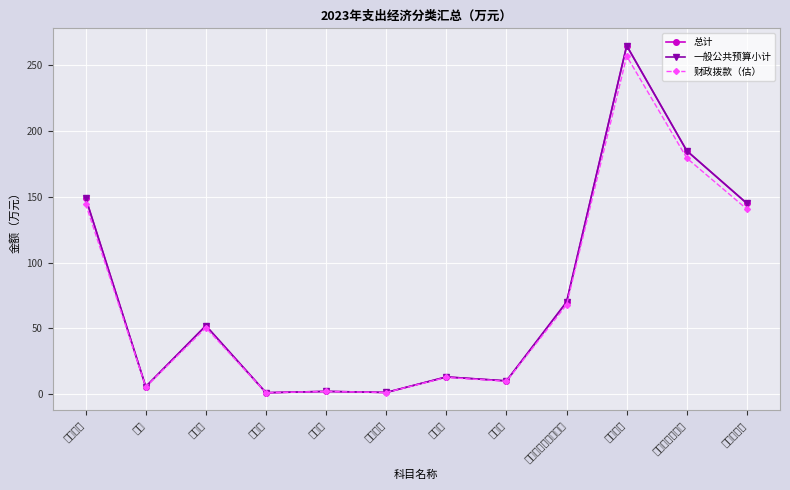

Reading right to left, transcribe all the data shown in this chart.

总计: 145.0	185.0	265.0	70.0	10.0	13.0	1.2	2.0	1.0	52.0	5.6	149.2
一般公共预算小计: 145.0	185.0	265.0	70.0	10.0	13.0	1.2	2.0	1.0	52.0	5.6	149.2
财政拨款（估）: 140.7	179.4	257.1	67.9	9.7	12.6	1.2	1.9	1.0	50.4	5.4	144.7